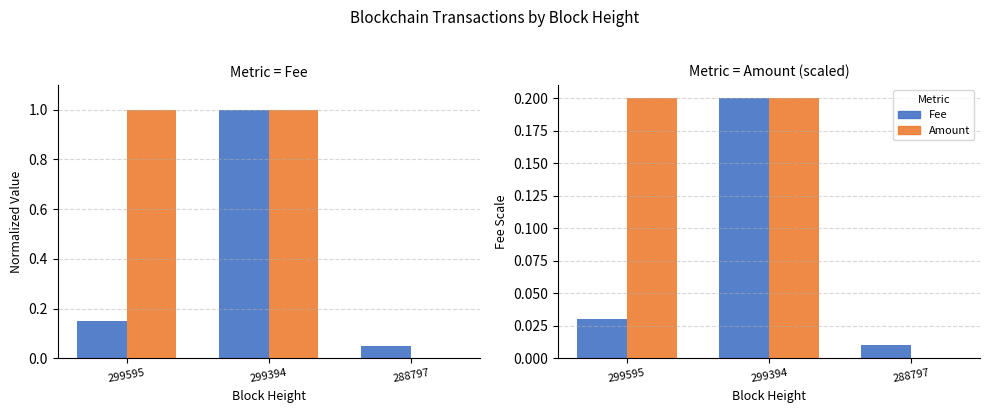

Which series has the largest total across all categories?

Amount